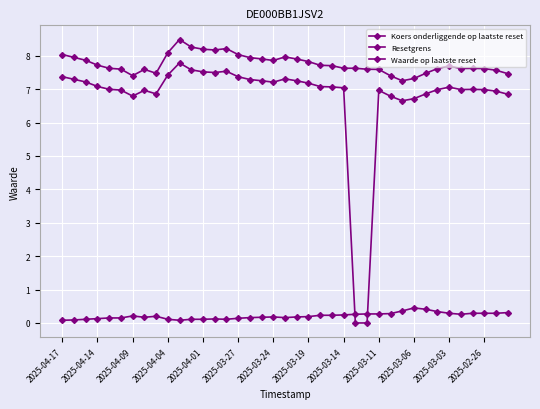

How many lines are shown in the chart?

3